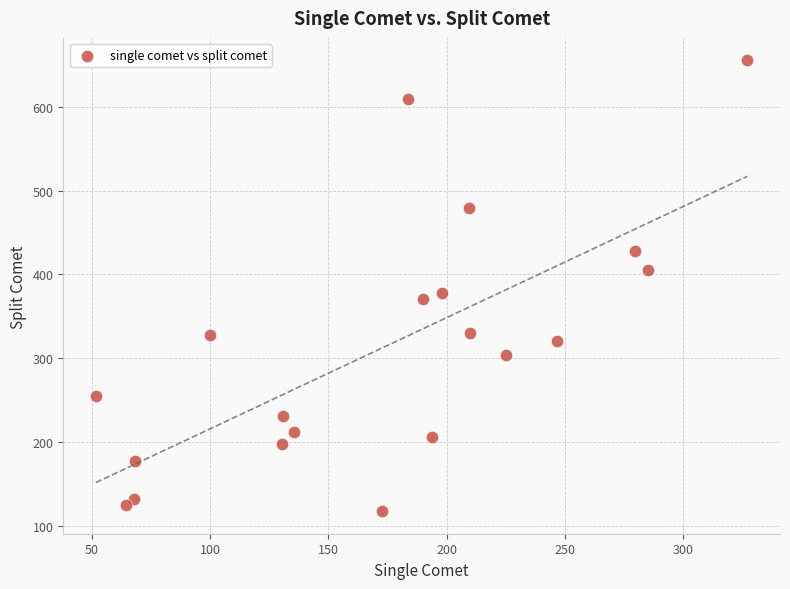

What Y value in the scatter plot is closest to 386?

377.9